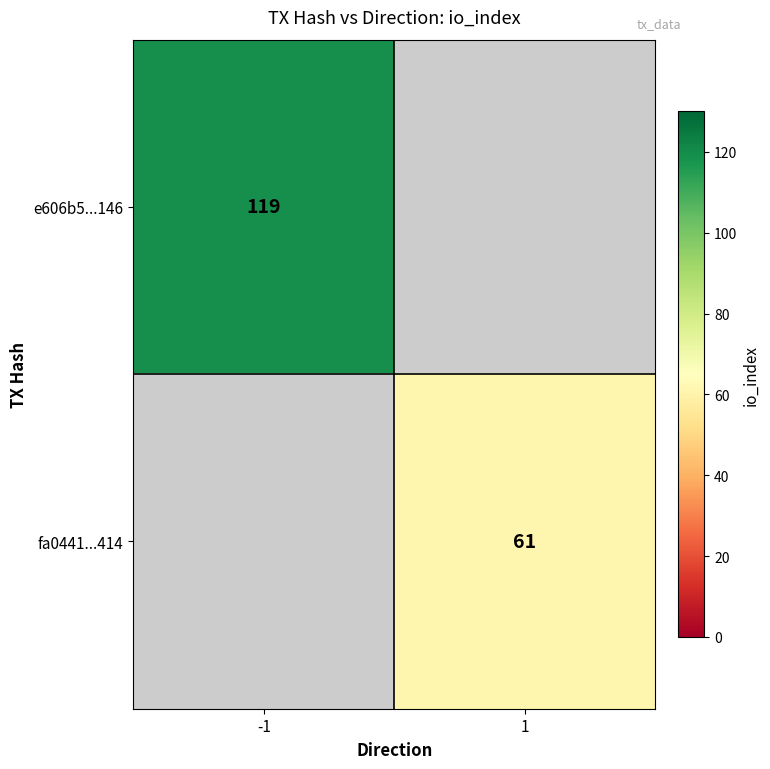

Is the value of fa0441...414 at 1 greater than the value of e606b5...146 at -1?

No